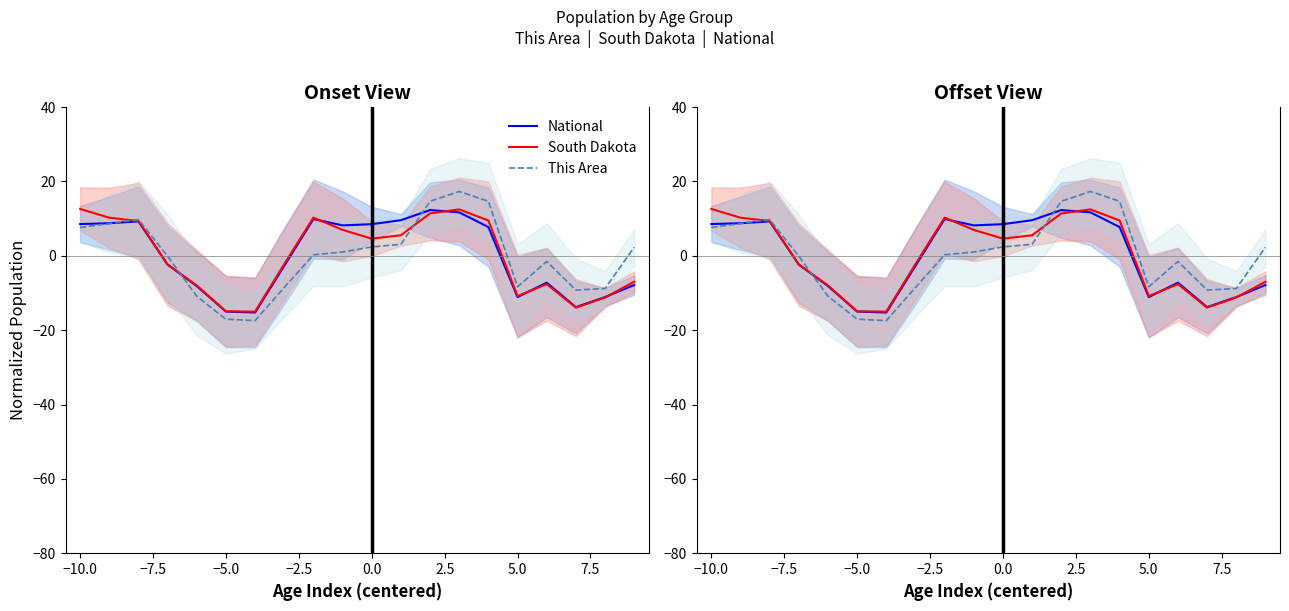

What is the difference between the maximum and second lowest values in the This Area series?

34.4